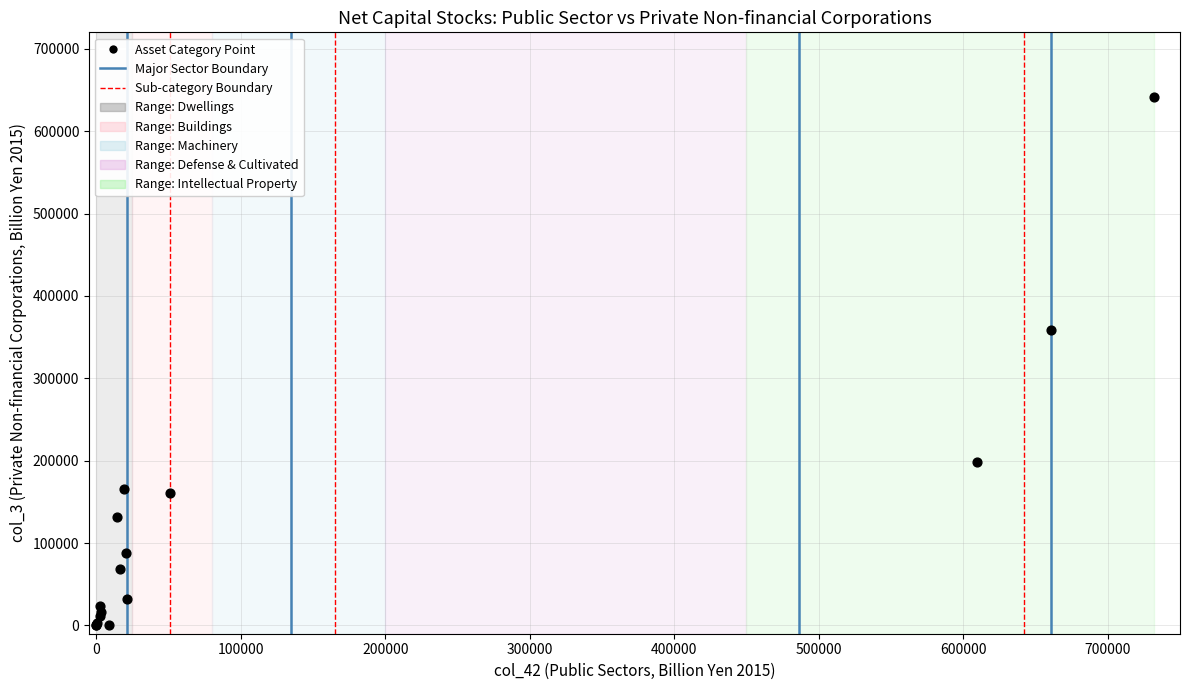

What Y value in the scatter plot is closest to 321042?

358325.3